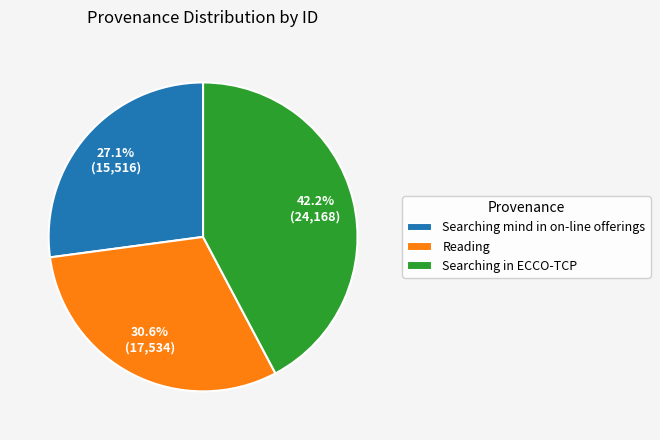

What portion of the pie excludes Reading?

69.4%